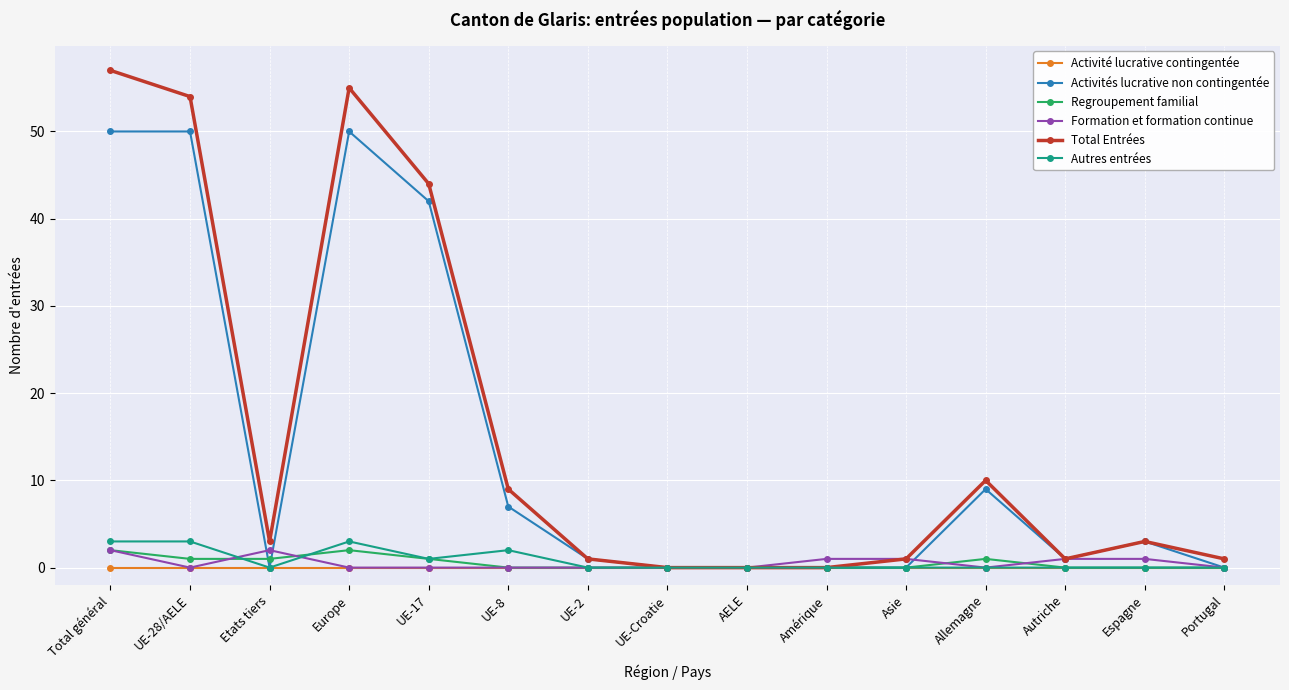

What is the greatest value displayed?

57